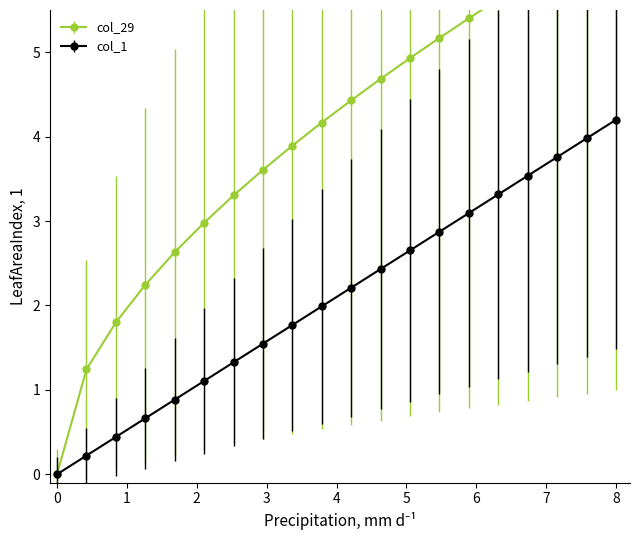

True or false: col_1 has more than 0 interior local peaks.

False